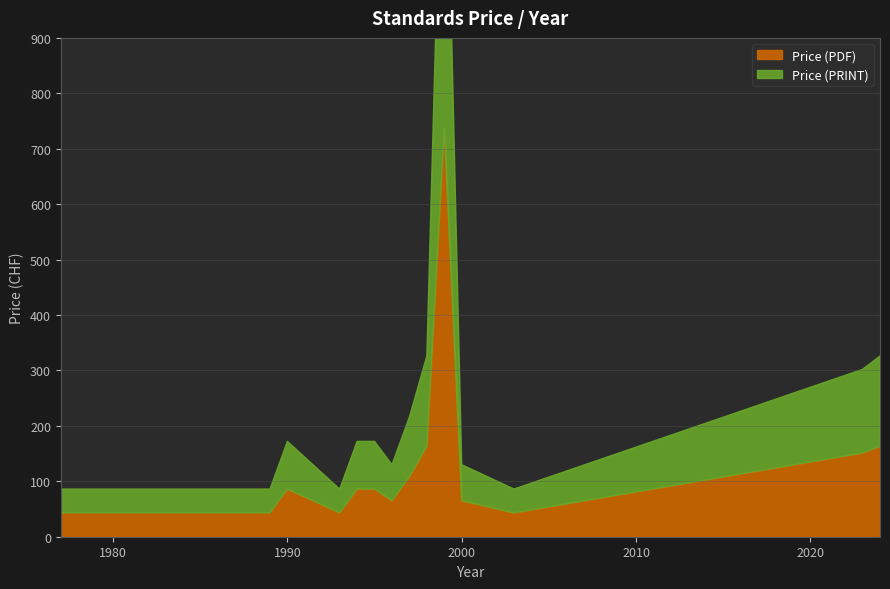

What is the sum of the Price (PDF) values at 1993 and 2001?

108